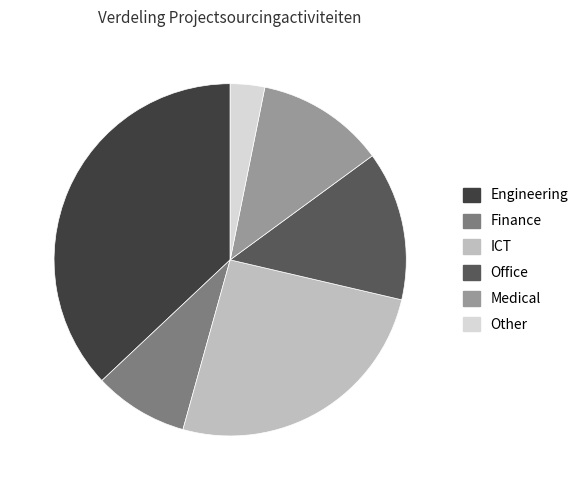

Which category has the smallest portion of the pie?

Other